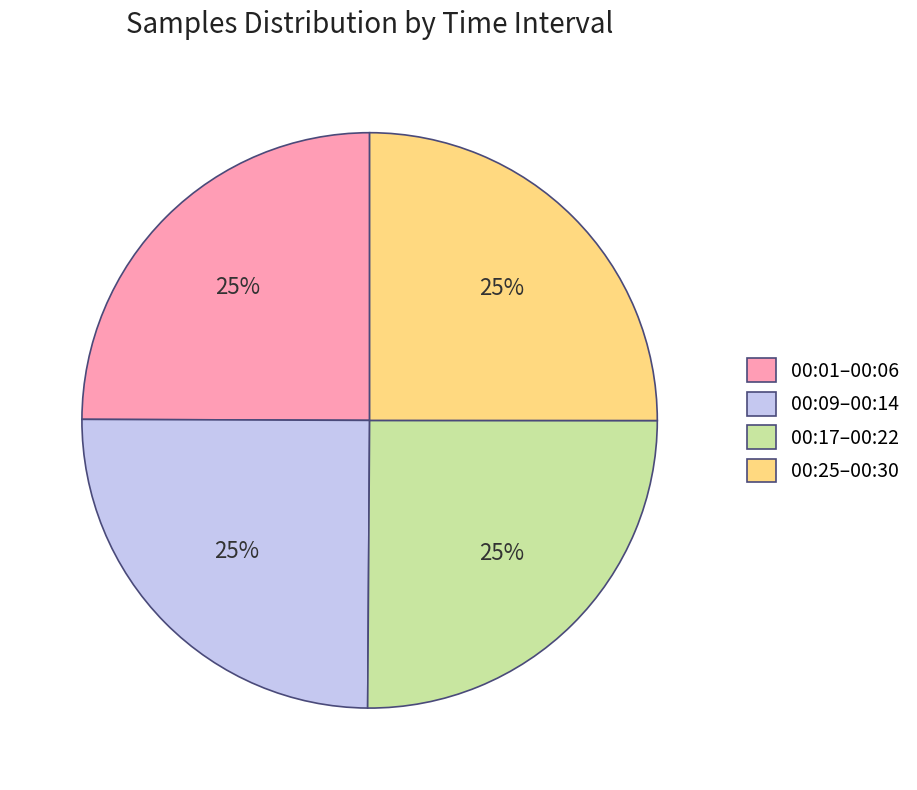

The 00:17–00:22 slice represents 15% of the pie. True or false?

False